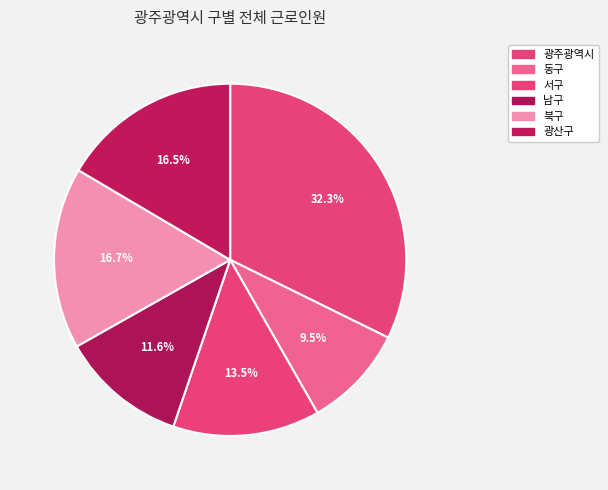

How many segments does this pie chart have?

6